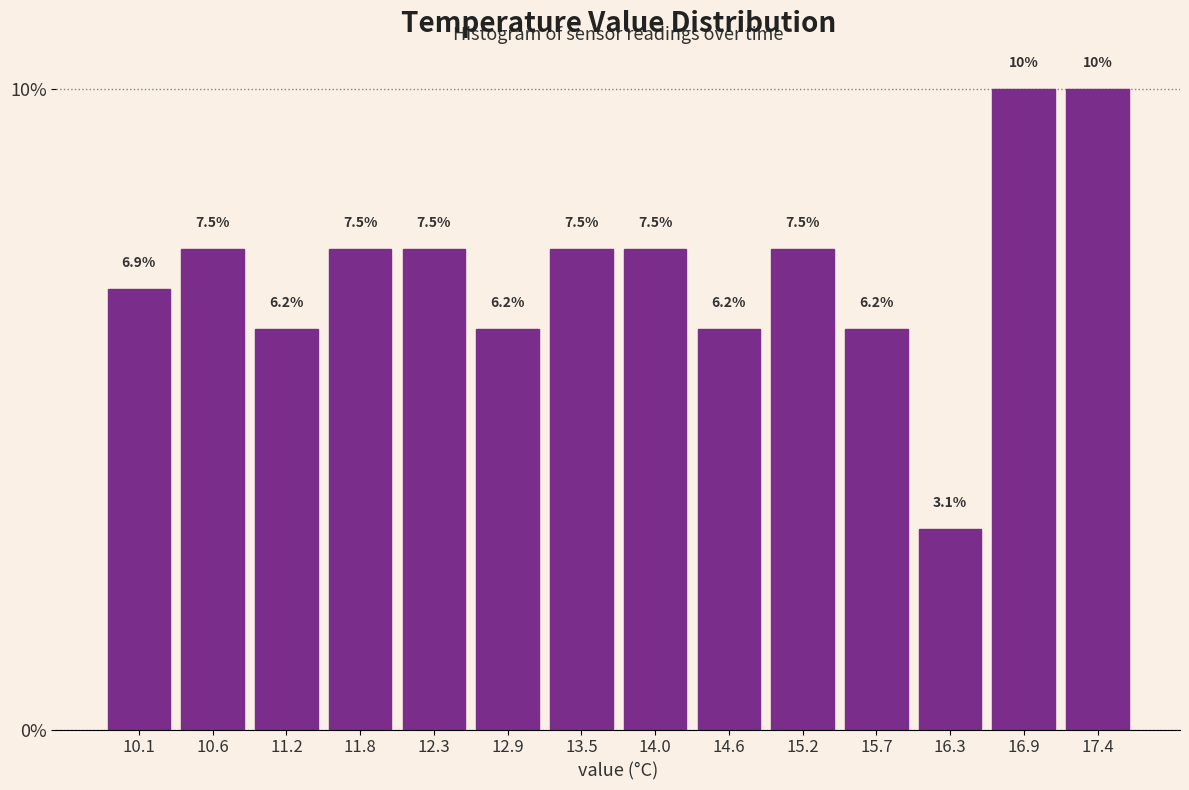

Reading left to right, list every bar in this chart as the range it spans on the x-axis followed by its height. The bar edges are not printed on the chart, so give them approximately, as read against the axis.

9.8 to 10.4: 6.9
10.4 to 10.9: 7.5
10.9 to 11.5: 6.2
11.5 to 12.1: 7.5
12.1 to 12.6: 7.5
12.6 to 13.2: 6.2
13.2 to 13.8: 7.5
13.8 to 14.3: 7.5
14.3 to 14.9: 6.2
14.9 to 15.4: 7.5
15.4 to 16.0: 6.2
16.0 to 16.6: 3.1
16.6 to 17.1: 10.0
17.1 to 17.7: 10.0